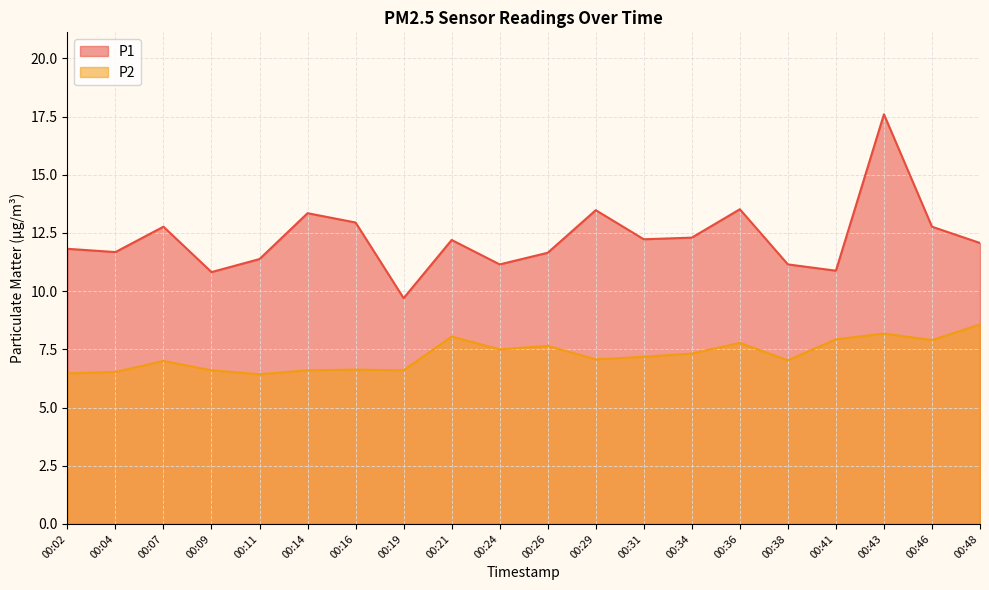

True or false: P2 and P1 intersect in this chart.

False